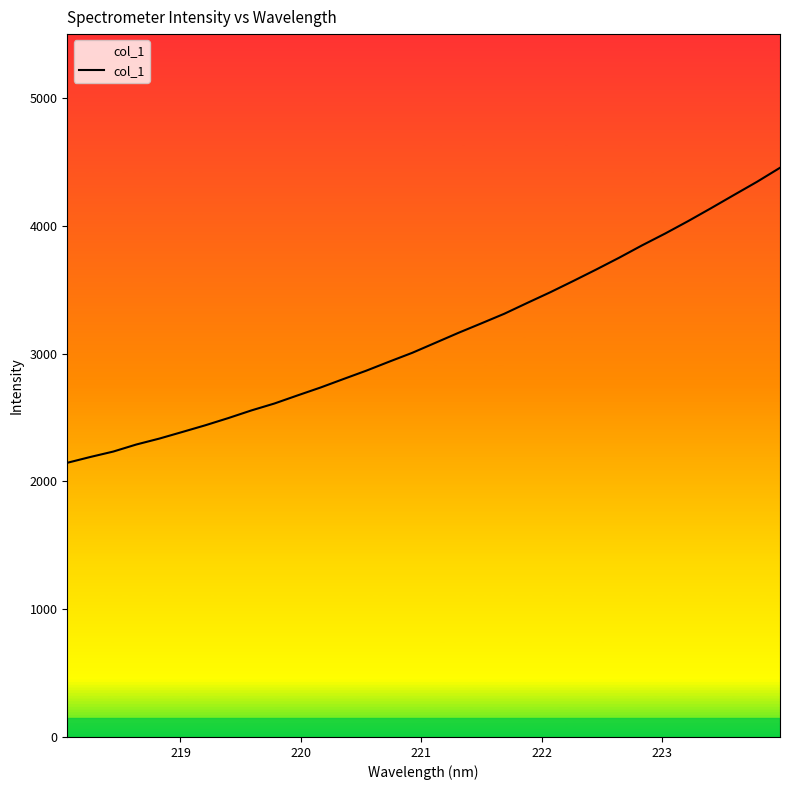

What is the maximum value shown in the chart?

4454.1